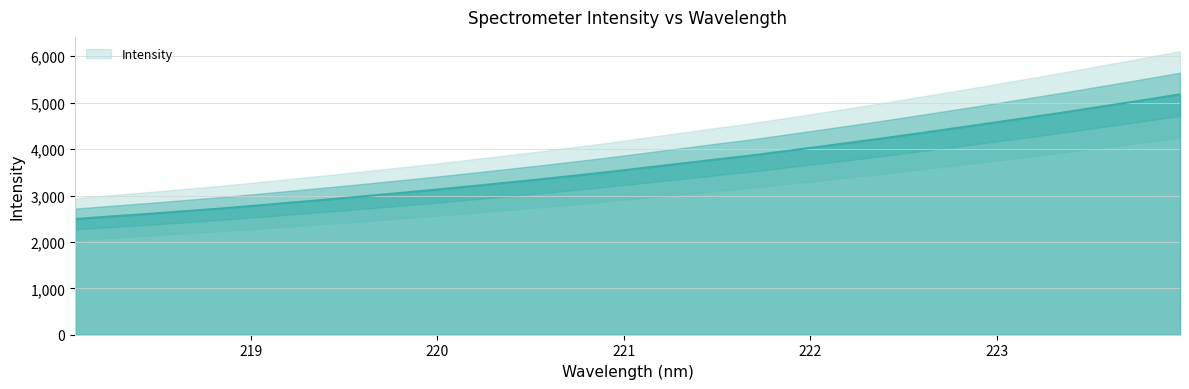

True or false: the data shows 2909.2 at 219.3979.

True